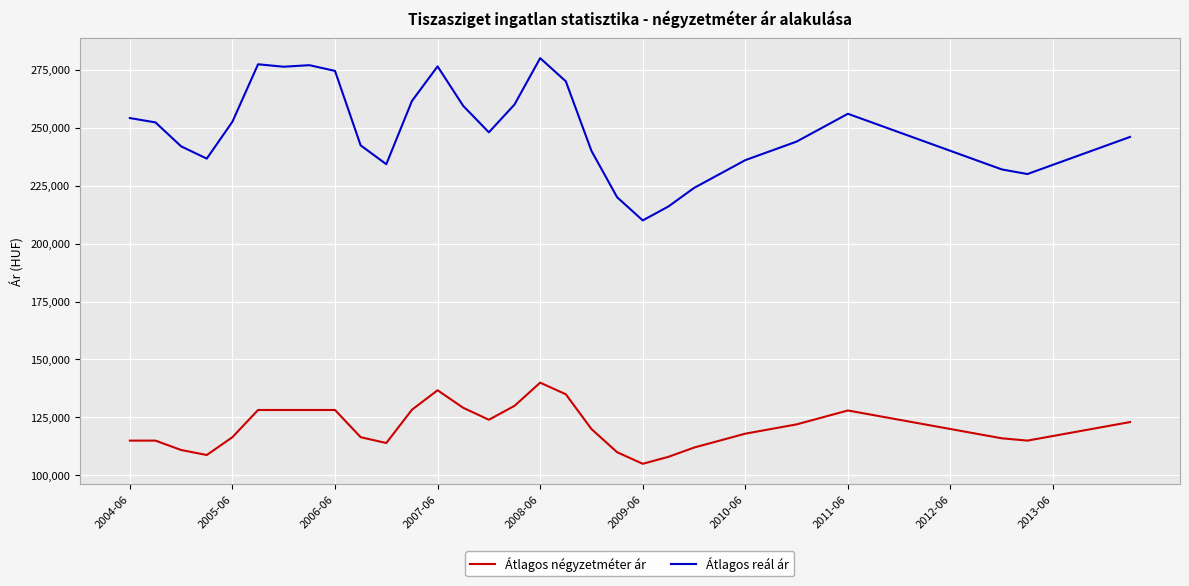

True or false: Átlagos négyzetméter ár and Átlagos reál ár intersect in this chart.

False